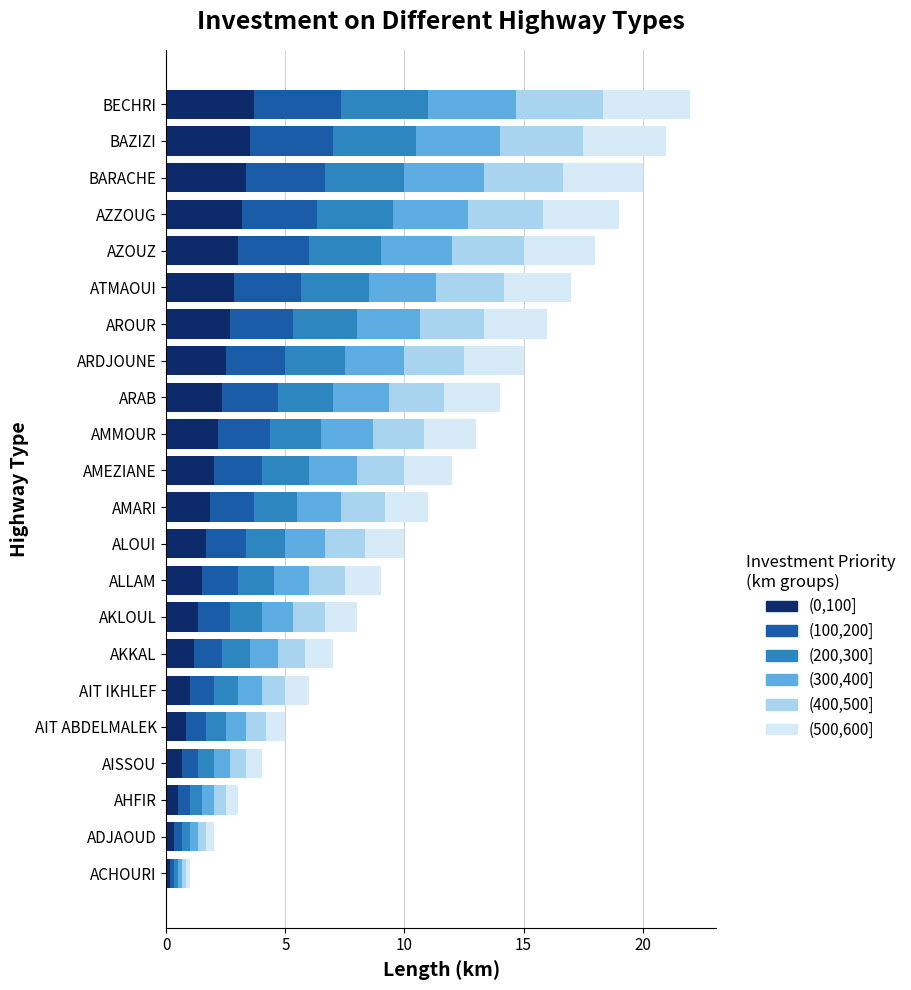

What is the difference between the second highest and minimum values in the (0,100] series?

3.3